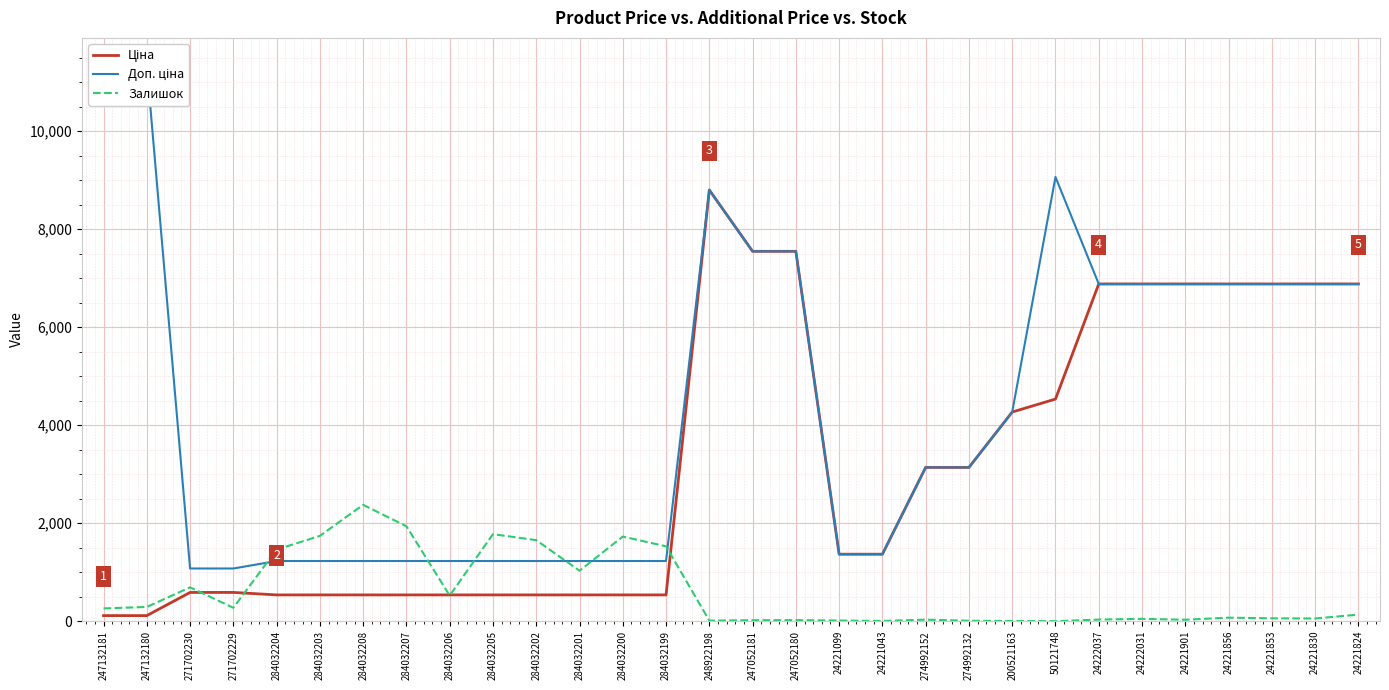

Which category has the highest value in the Ціна series?

248922198